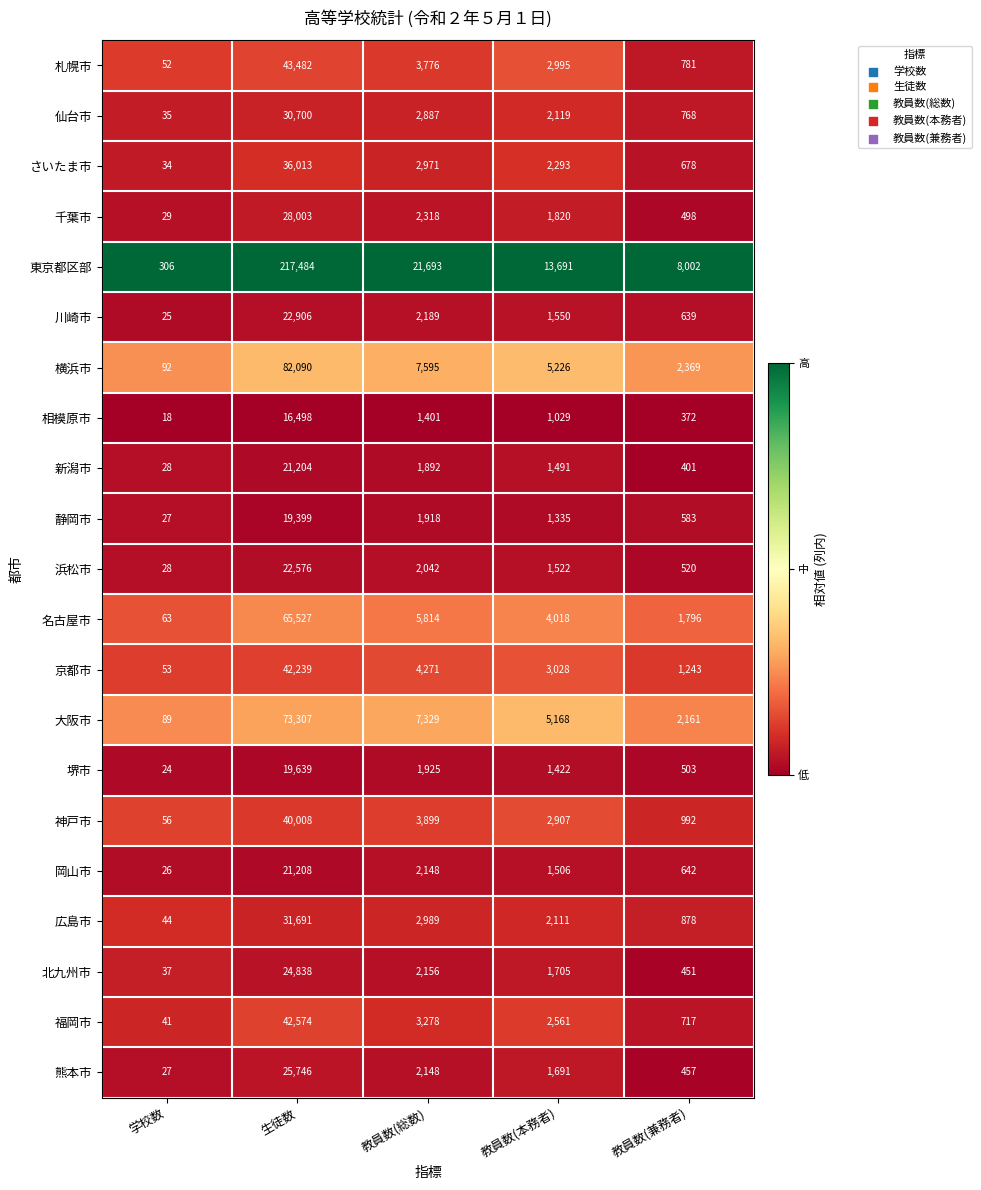

What is the spread (max minus min) of values at 生徒数?

200986